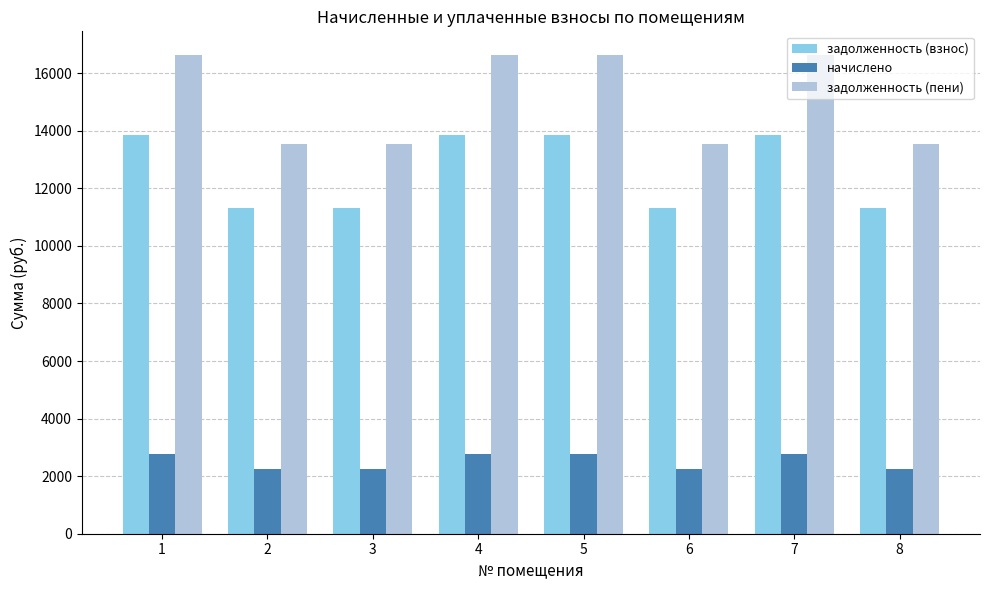

Reading left to right, what are all the values shown in this chart?

задолженность (взнос): 1=13867.2	2=11299.2	3=11299.2	4=13867.2	5=13867.2	6=11299.2	7=13867.2	8=11299.2
начислено: 1=2755.6	2=2245.3	3=2245.3	4=2755.6	5=2755.6	6=2245.3	7=2755.6	8=2245.3
задолженность (пени): 1=16622.8	2=13544.5	3=13544.5	4=16622.8	5=16622.8	6=13544.5	7=16622.8	8=13544.5